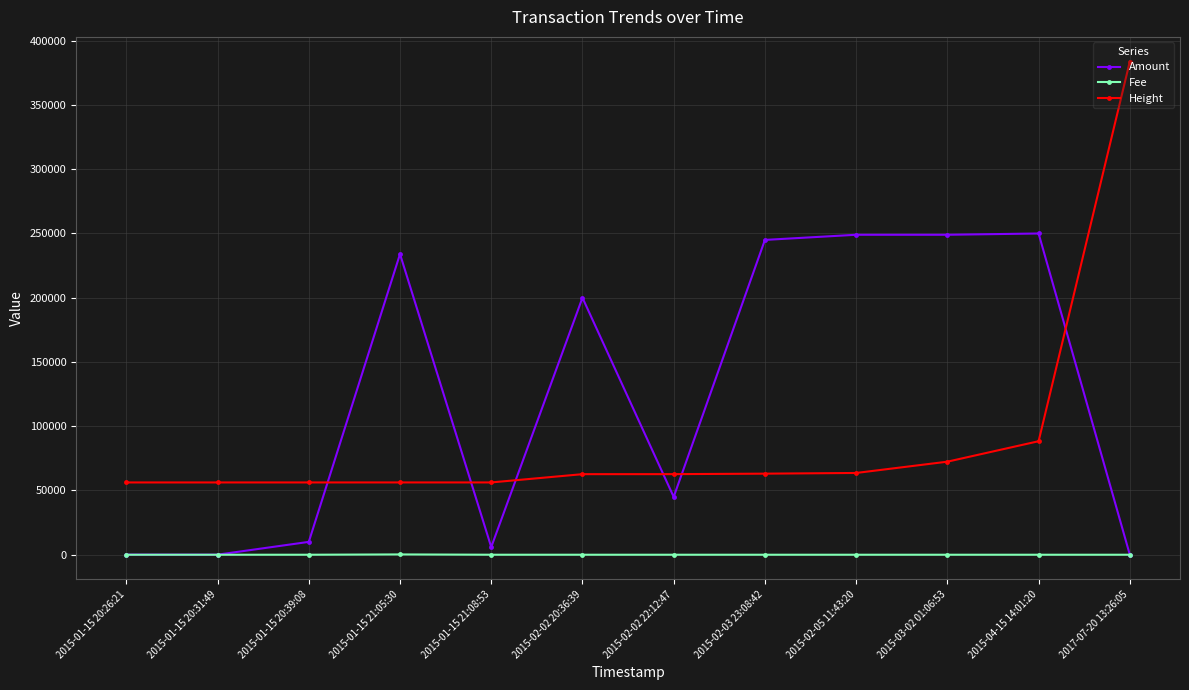

Where is Height nearest to the value 220029?

2015-04-15 14:01:20